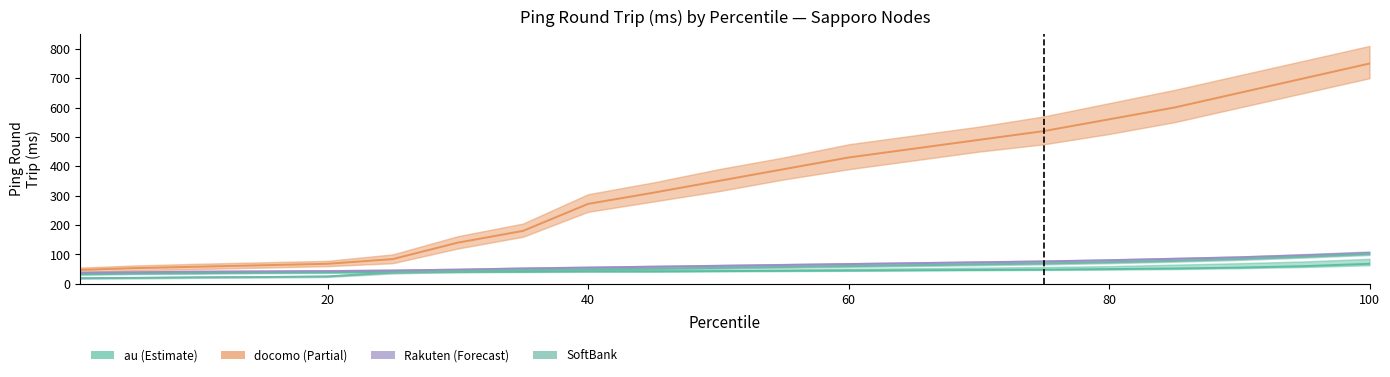

Which series changed the most between 100 and 20?

docomo